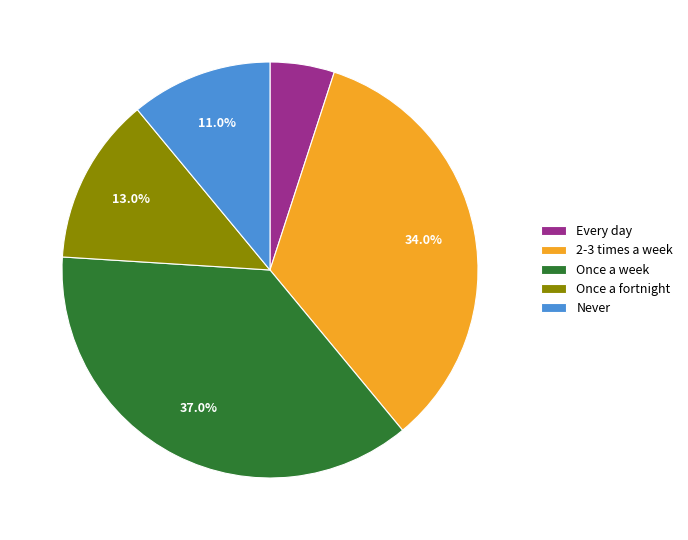

Is it true that Once a week is 29% of the pie?

False